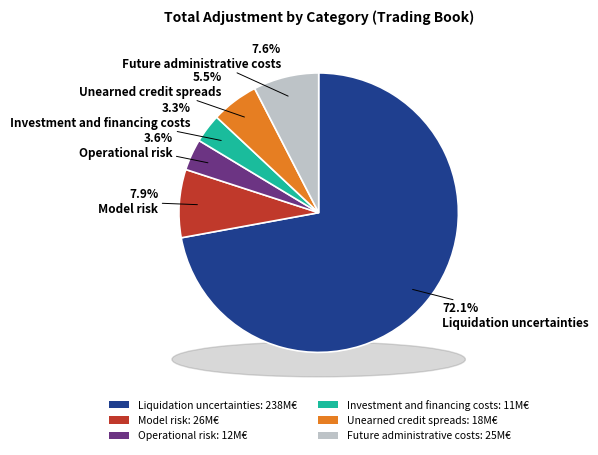

Which slice is the largest?

Liquidation uncertainties